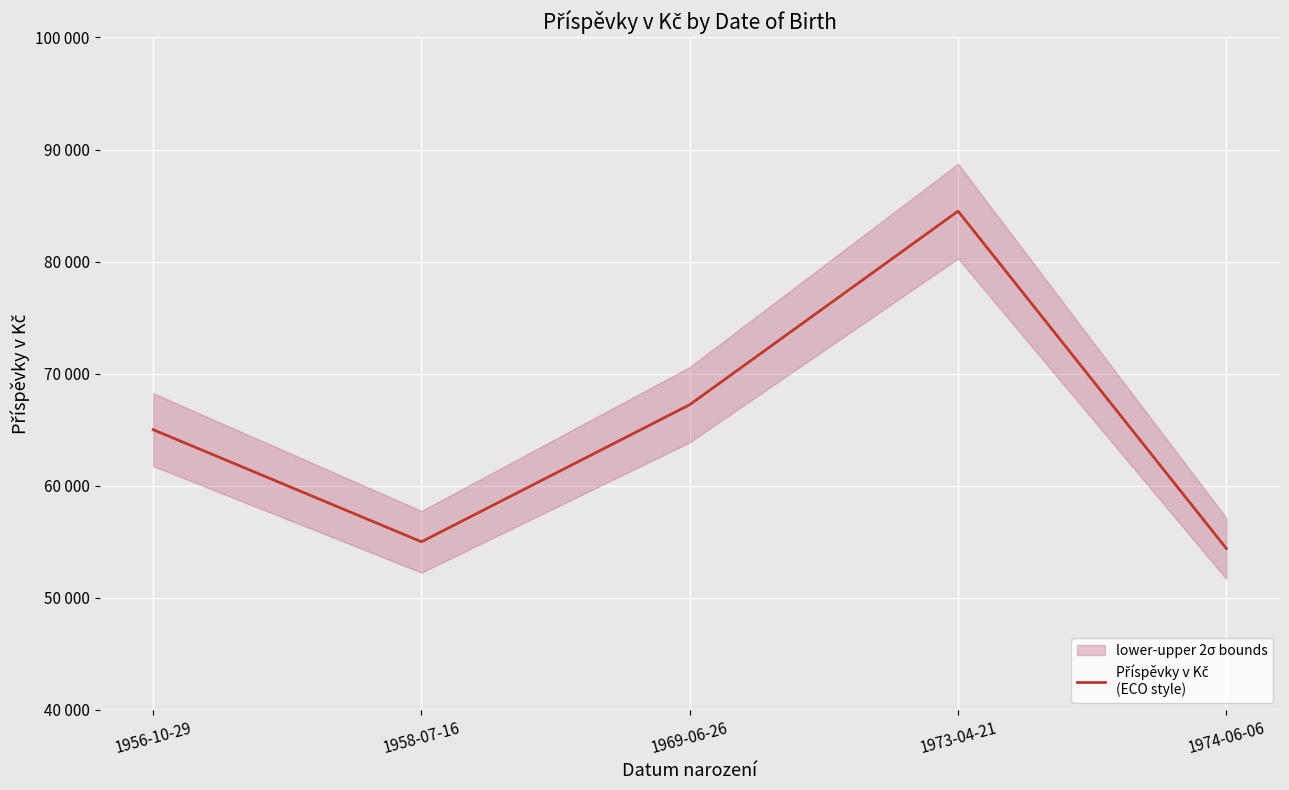

What is the change in value from 1958-07-16 to 1973-04-21?

+29500